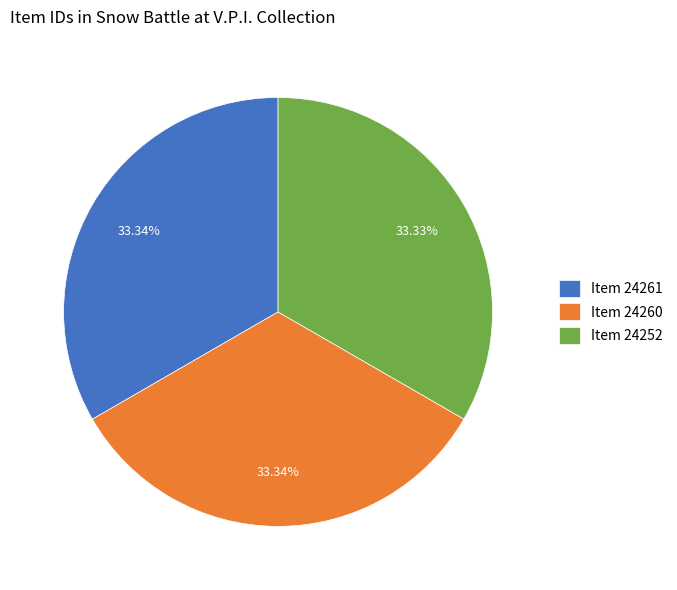

Do Item 24261 and Item 24252 together represent more than half of the pie?

Yes